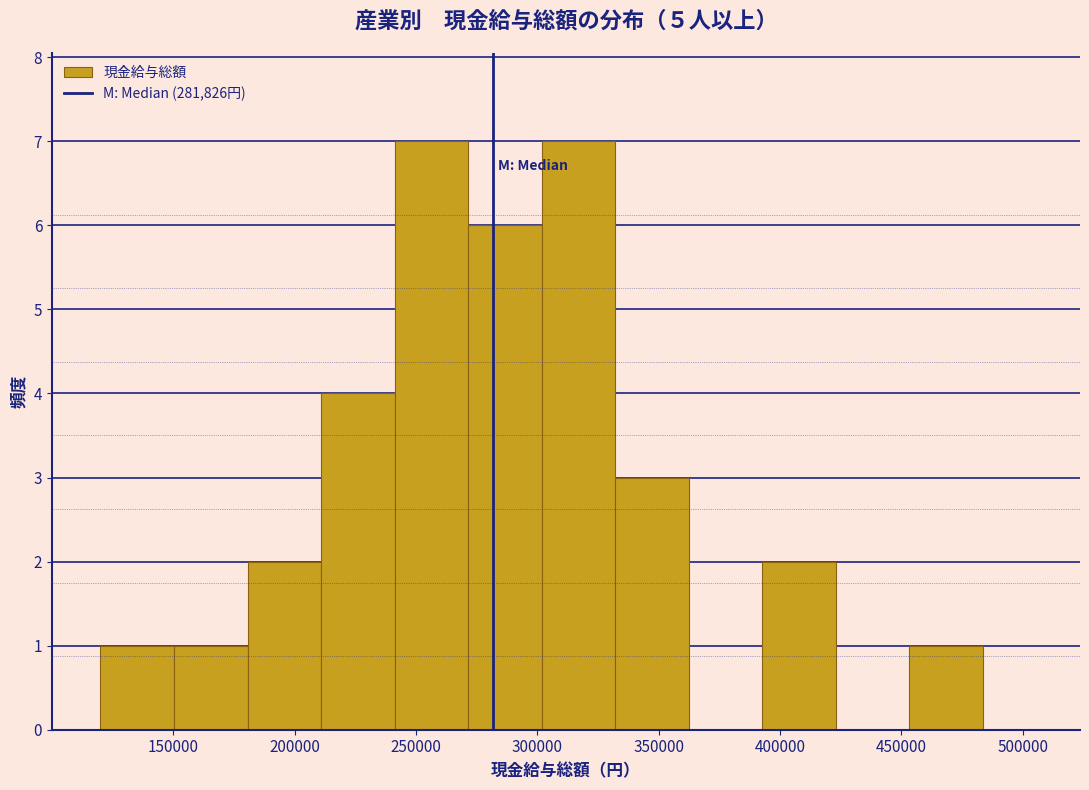

Reading left to right, list every bar in this chart as the range it spans on the x-axis followed by its height. Neither the bar edges nor the heights are printed on the chart, so give them approximately, as read against the axes.

120000 to 150000: 1
150000 to 180000: 1
180000 to 210000: 2
210000 to 240000: 4
240000 to 270000: 7
270000 to 300000: 6
300000 to 330000: 7
330000 to 360000: 3
360000 to 395000: 0
395000 to 425000: 2
425000 to 455000: 0
455000 to 485000: 1